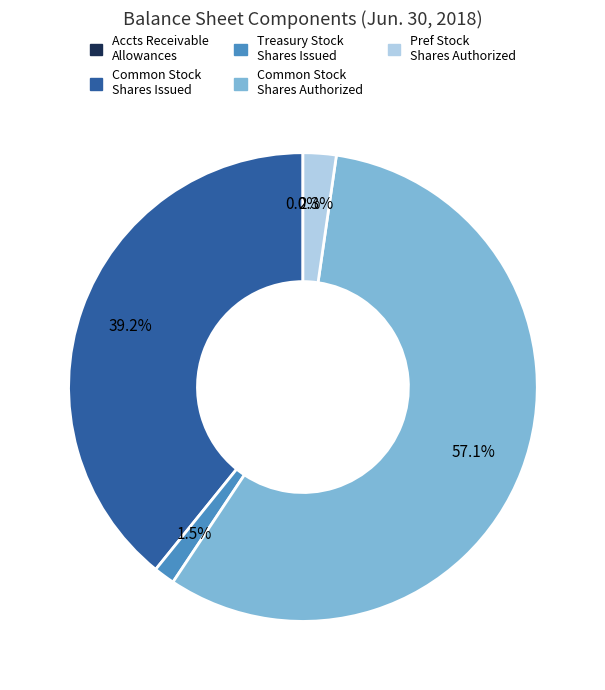

Is there any slice that represents more than half of the pie?

Yes